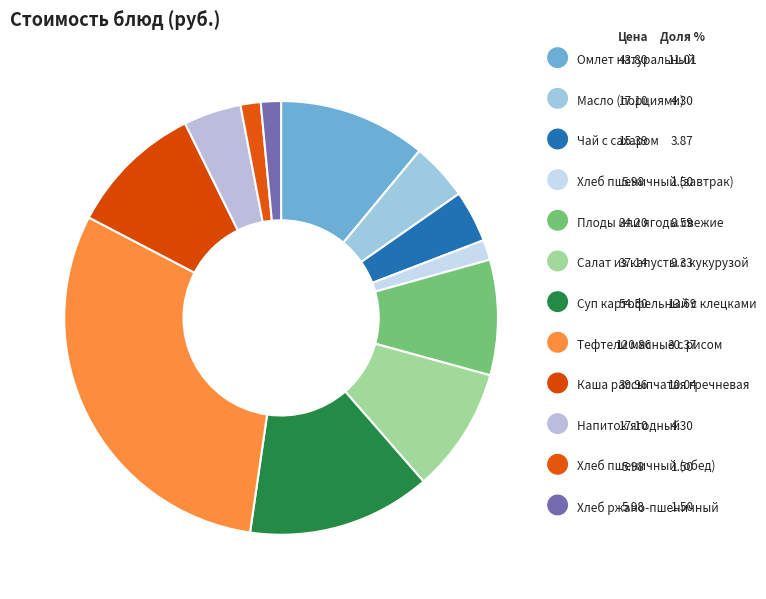

Which slice is the largest?

Тефтели мясные с рисом